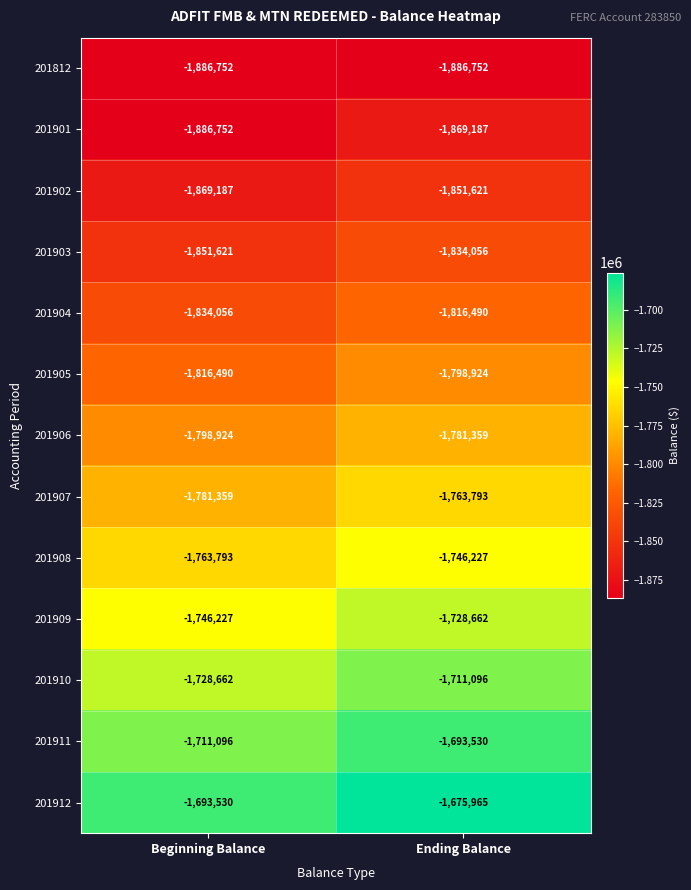

What is the minimum value shown in the chart?

-1886752